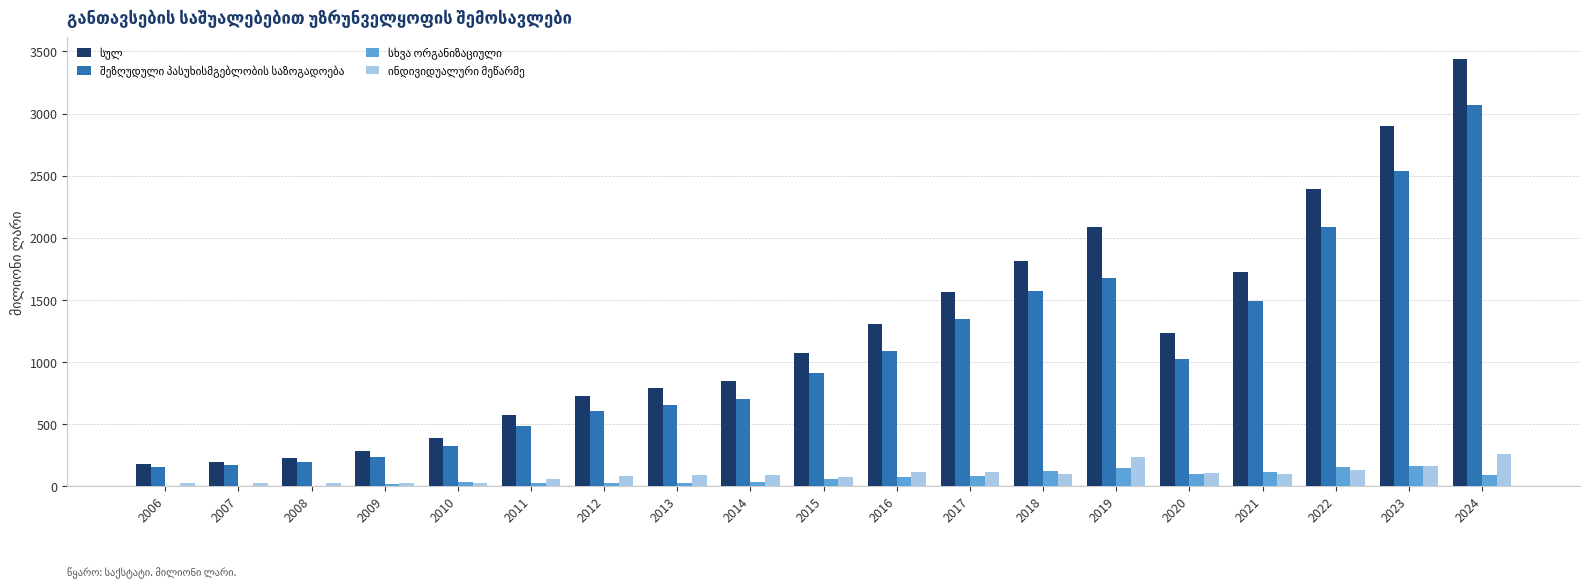

At which category is the sum across all series the highest?

2024